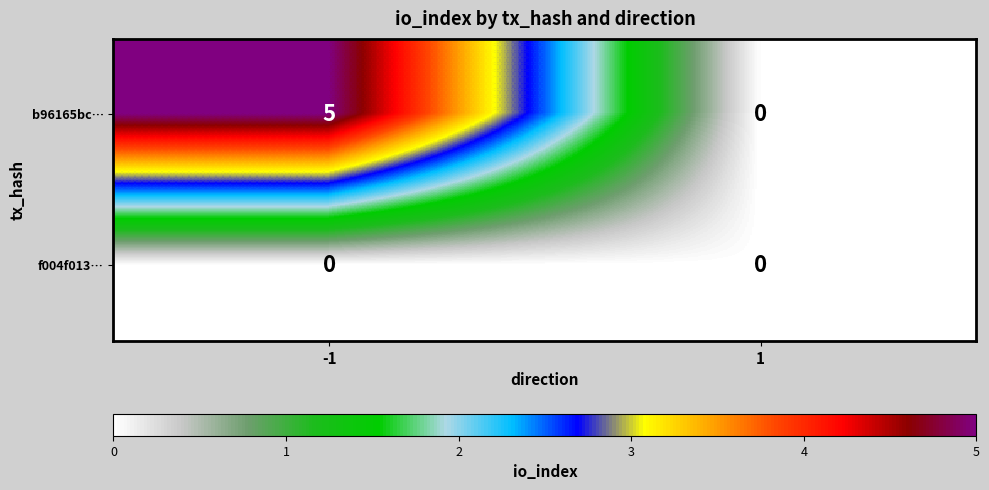

Reading left to right, what are all the values shown in this chart?

b96165bc…: 5	0
f004f013…: 0	0